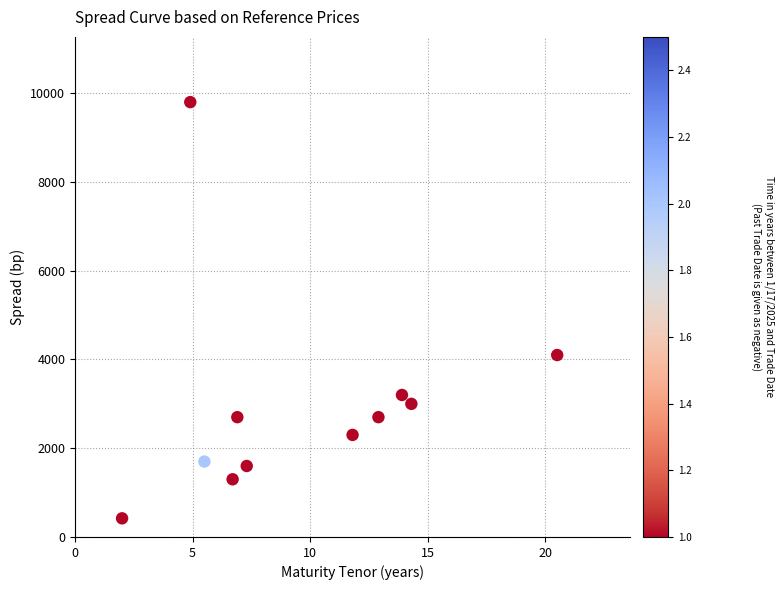

What Y value in the scatter plot is closest to 5110?

4100